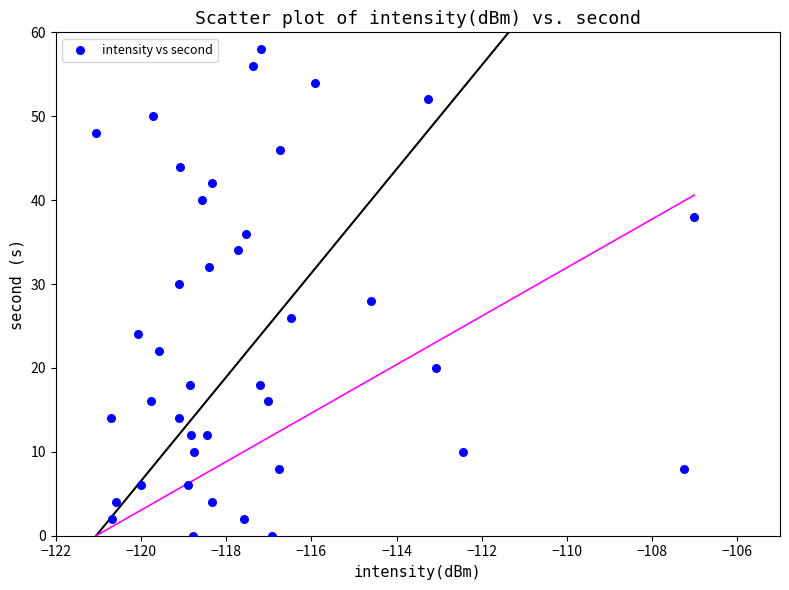

Count the number of points in this scatter plot.

40